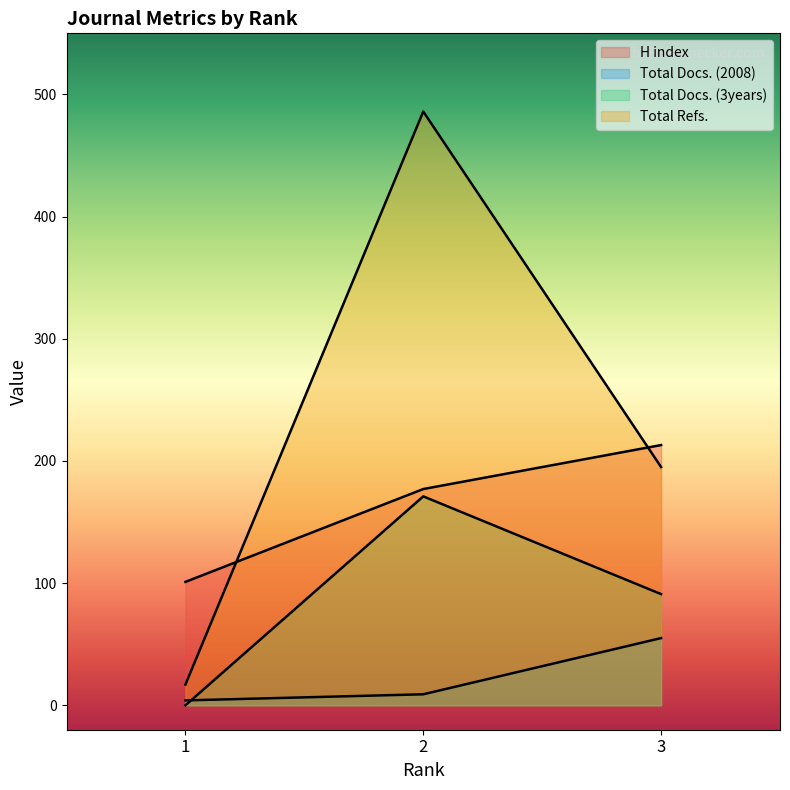

How many Total Docs. (3years) values are between 0 and 171?

3